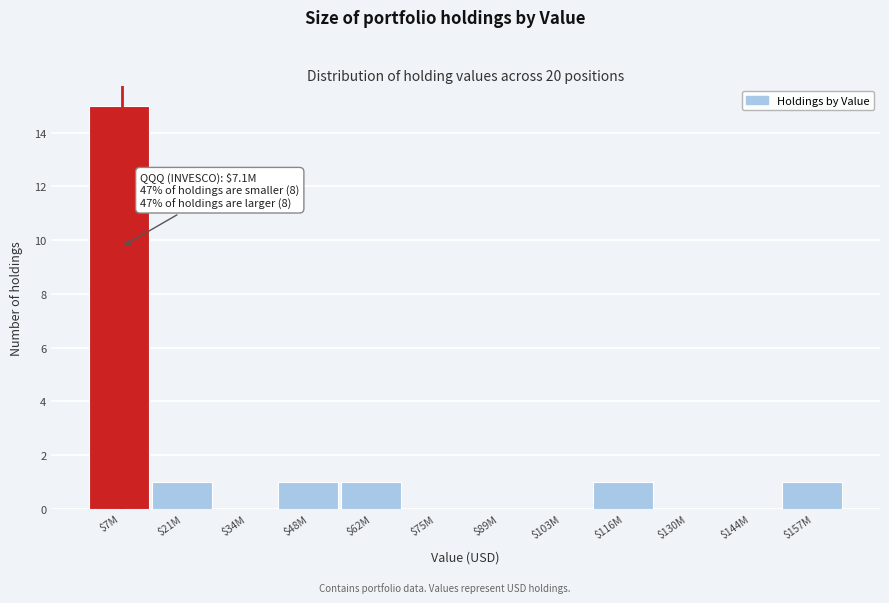

Is it true that the value at $62M is 1?

True